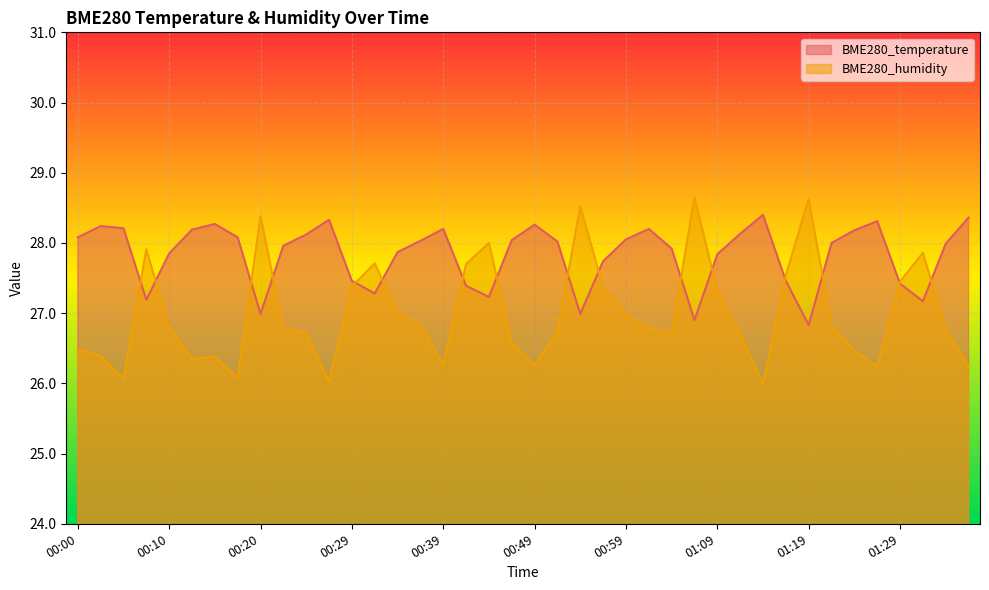

What are all the series names shown in the legend?

BME280_temperature, BME280_humidity